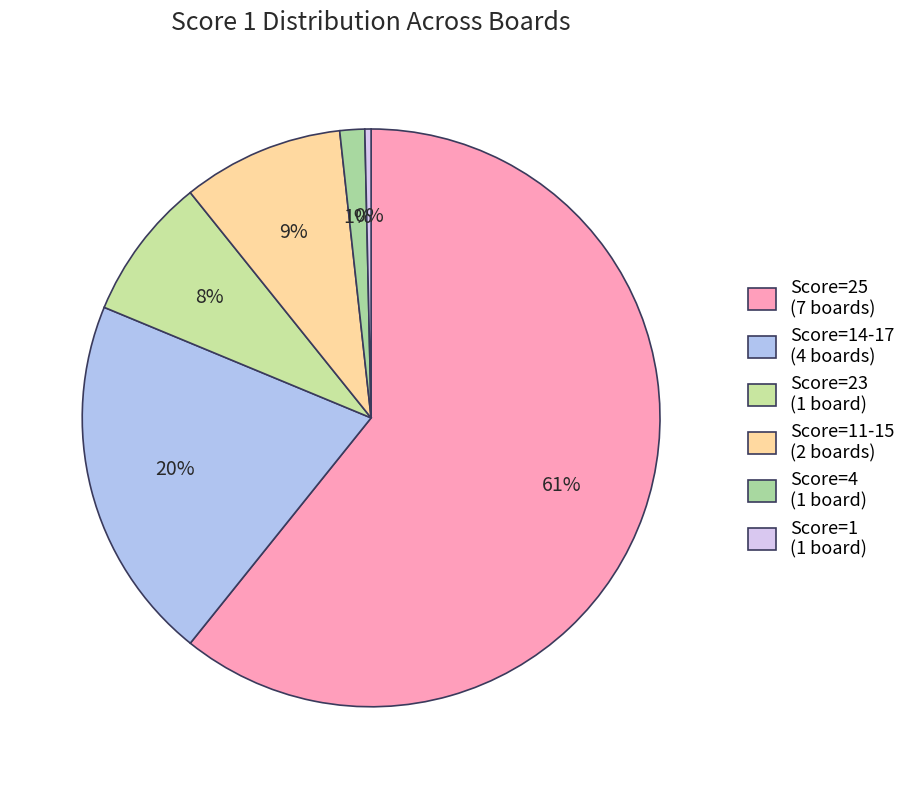

Count the number of slices in the pie.

6